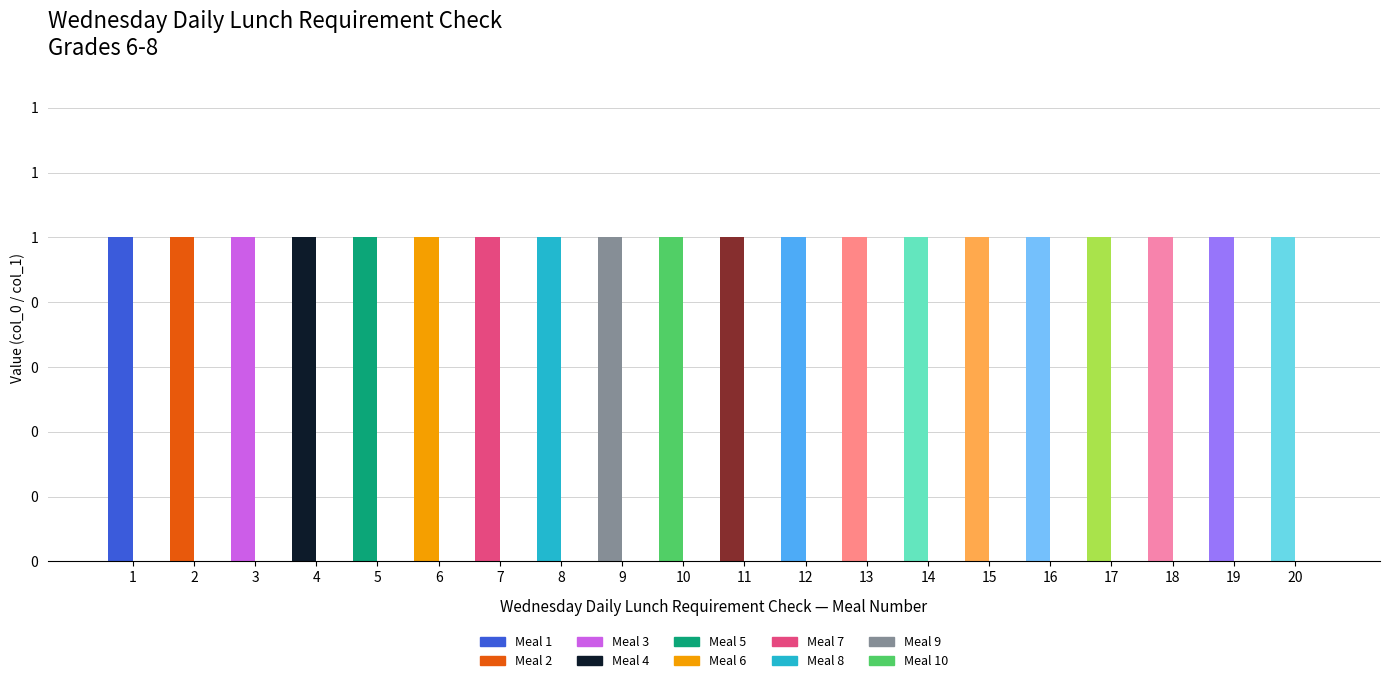

Are the bars horizontal?

No